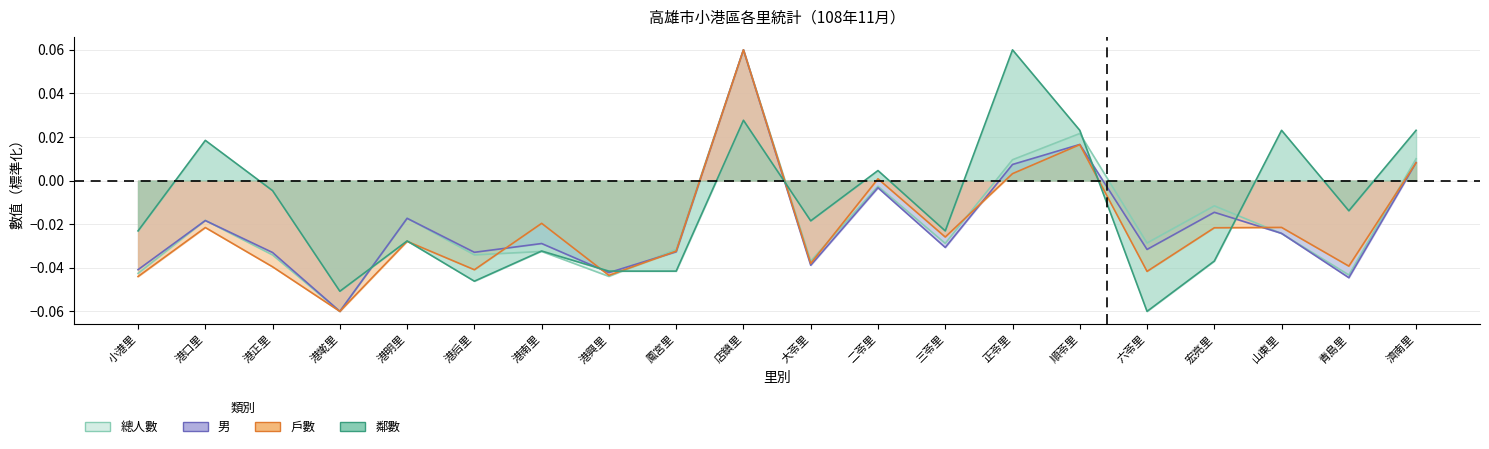

What is the label of the 2nd point from the left?

港口里